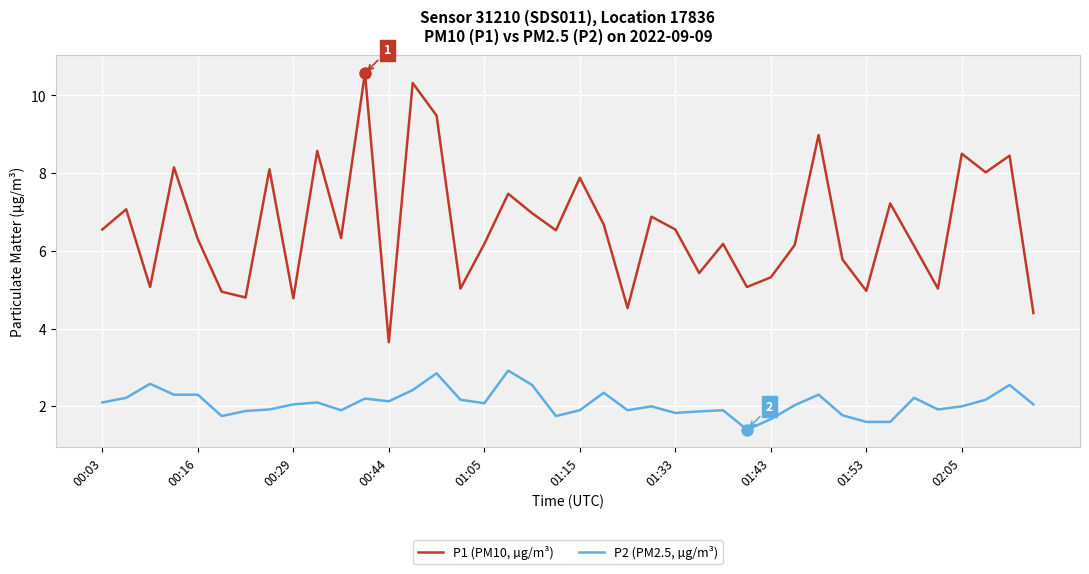

List the series in order of their overall mean, lowest first.

P2 (PM2.5, µg/m³), P1 (PM10, µg/m³)